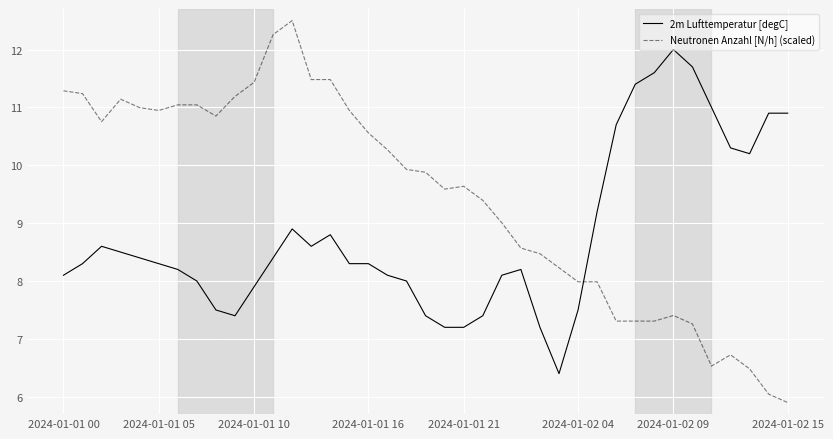

Rank the series by their maximum value, from lowest to highest.

2m Lufttemperatur [degC], Neutronen Anzahl [N/h] (scaled)